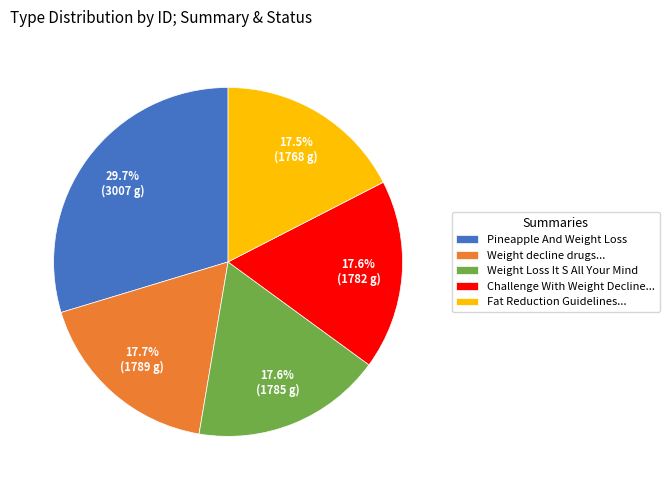

Do Weight Loss It S All Your Mind and Fat Reduction Guidelines... together represent more than half of the pie?

No